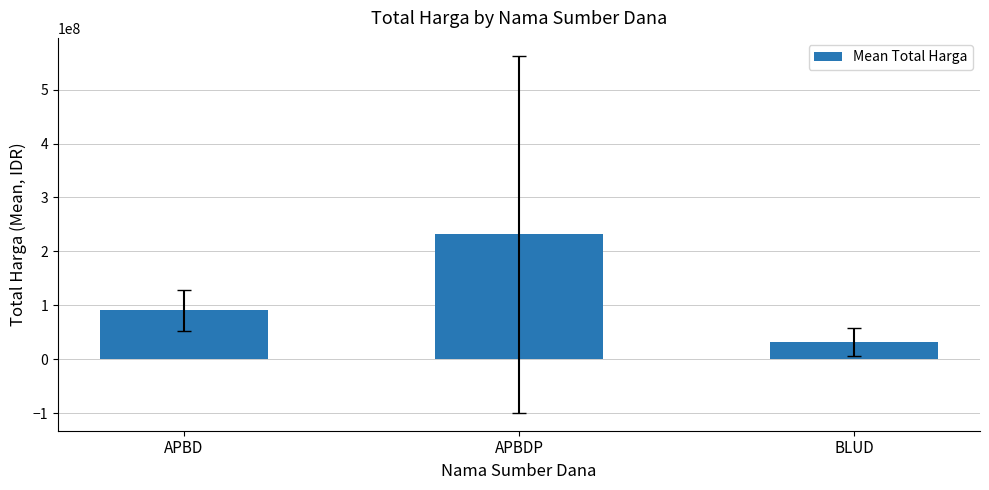

The value at APBD is 48560453.4. True or false?

False